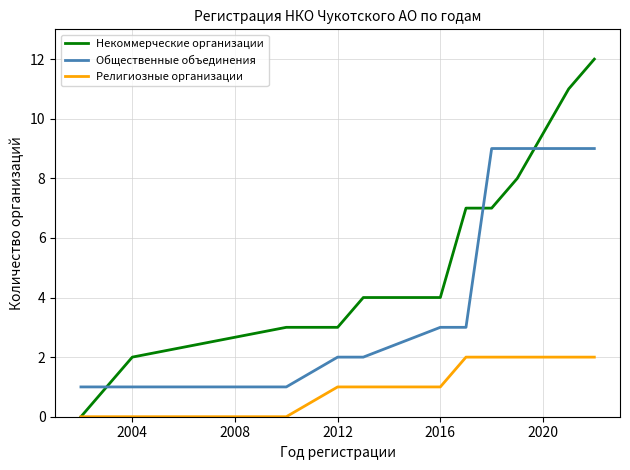

What is the maximum value shown in the chart?

12